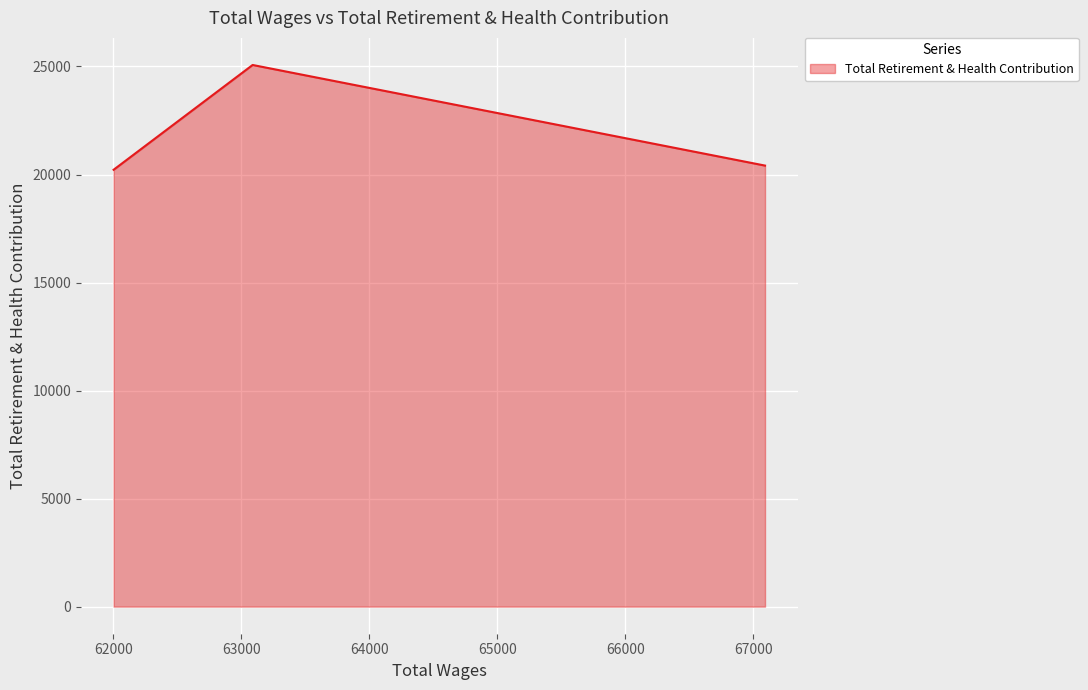

Does the chart have visible grid lines?

Yes